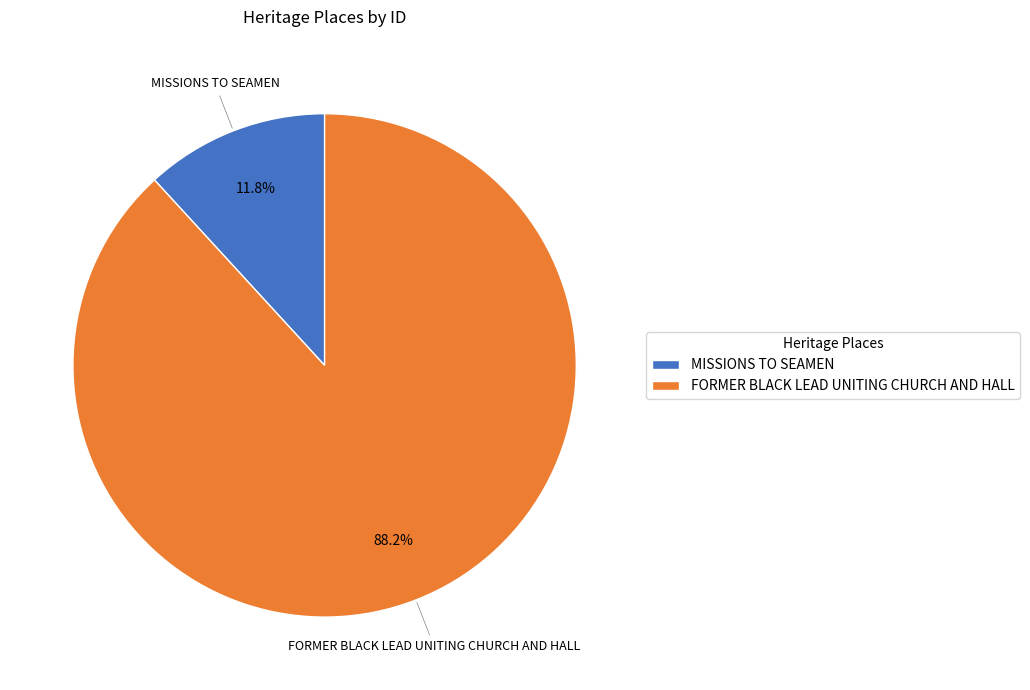

How many segments does this pie chart have?

2